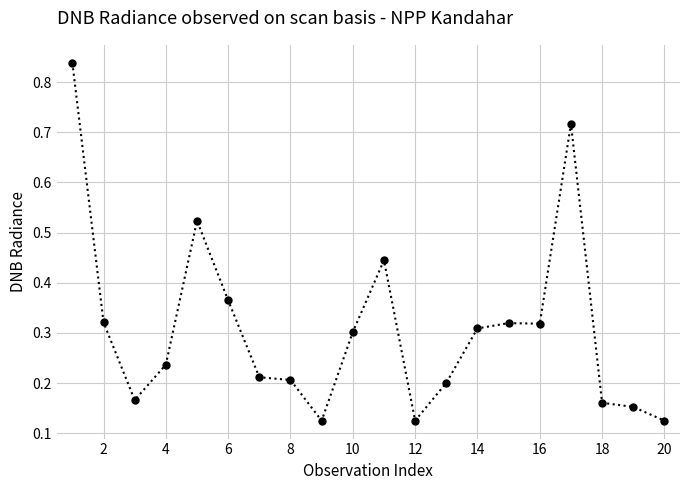

What is the sum of all values?

6.2